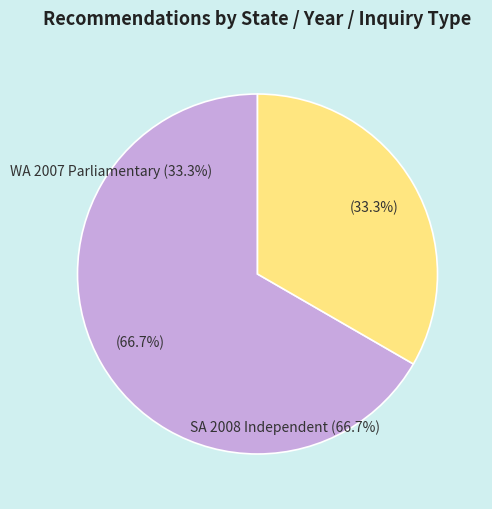

Does any single category account for the majority?

Yes